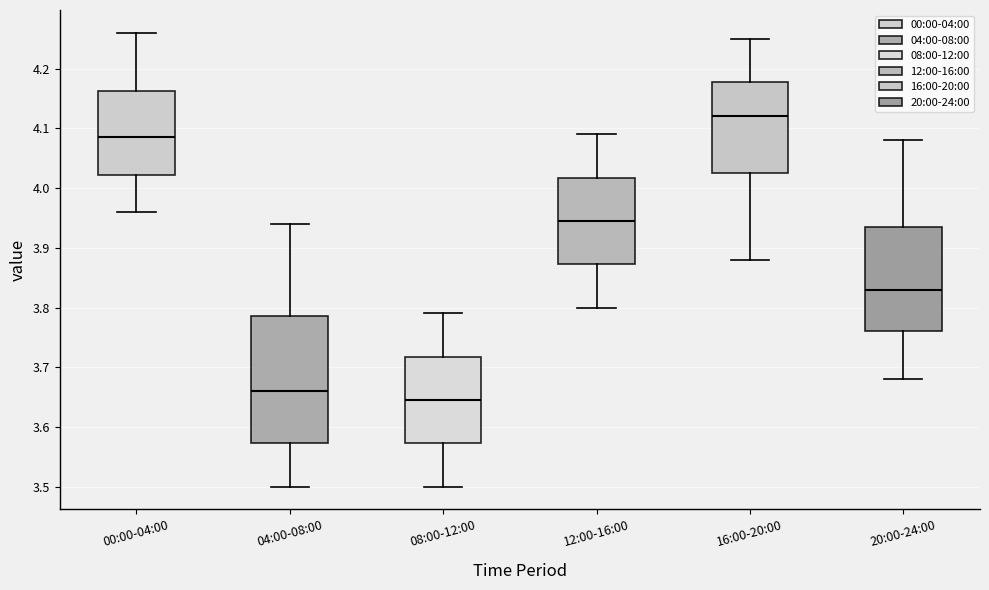

Where does the median line of the box for 08:00-12:00 sit on the y-axis? The values are not printed on the chart, so give them approximately, as read against the axis.

3.65